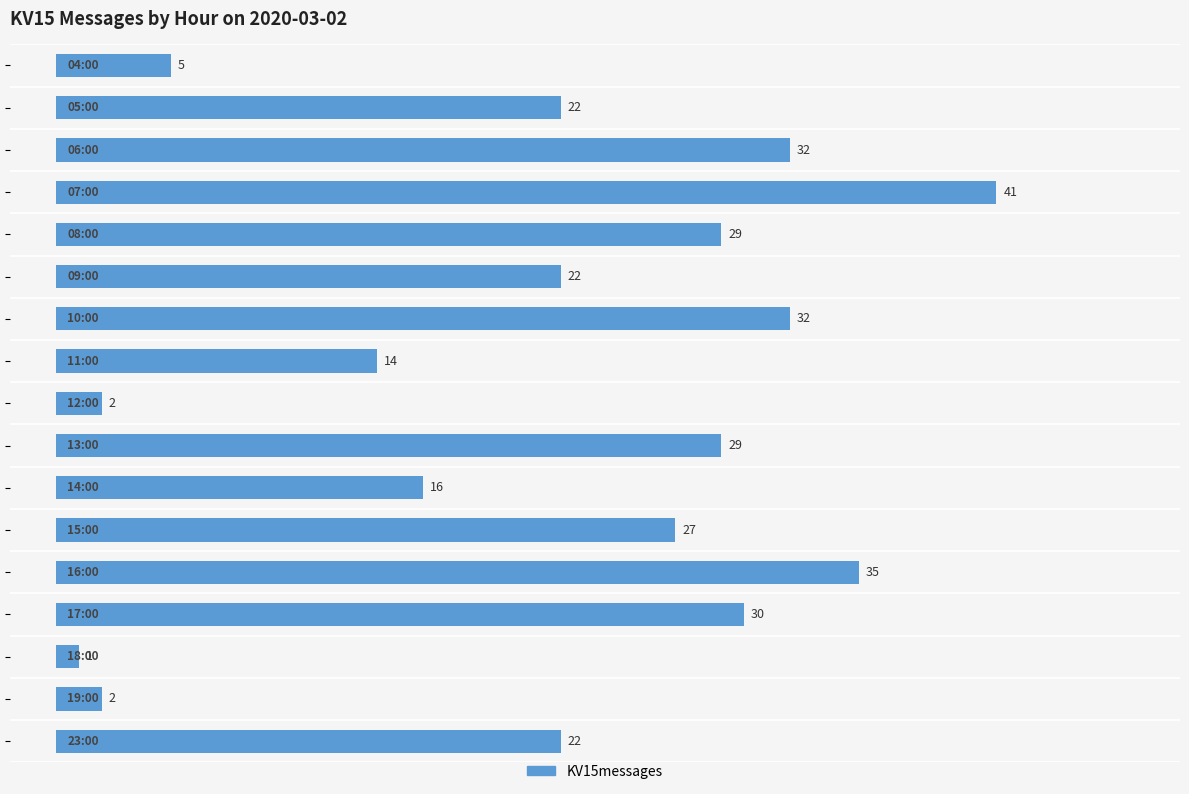

Reading bottom to top, list all the values displayed in this chart.

22	2	1	30	35	27	16	29	2	14	32	22	29	41	32	22	5